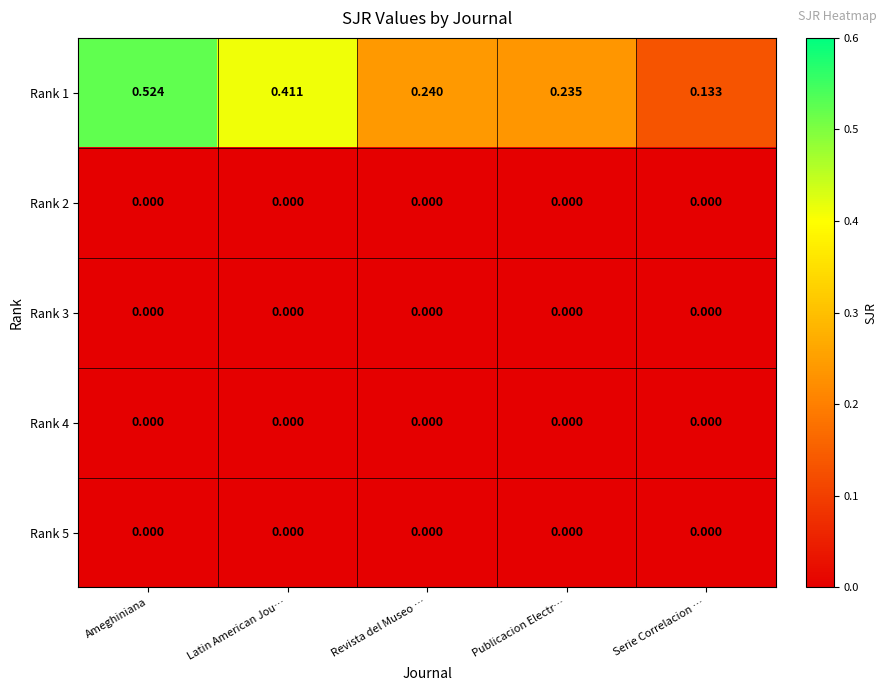

Where is Rank 1 nearest to the value 0?

Serie Correlacion …